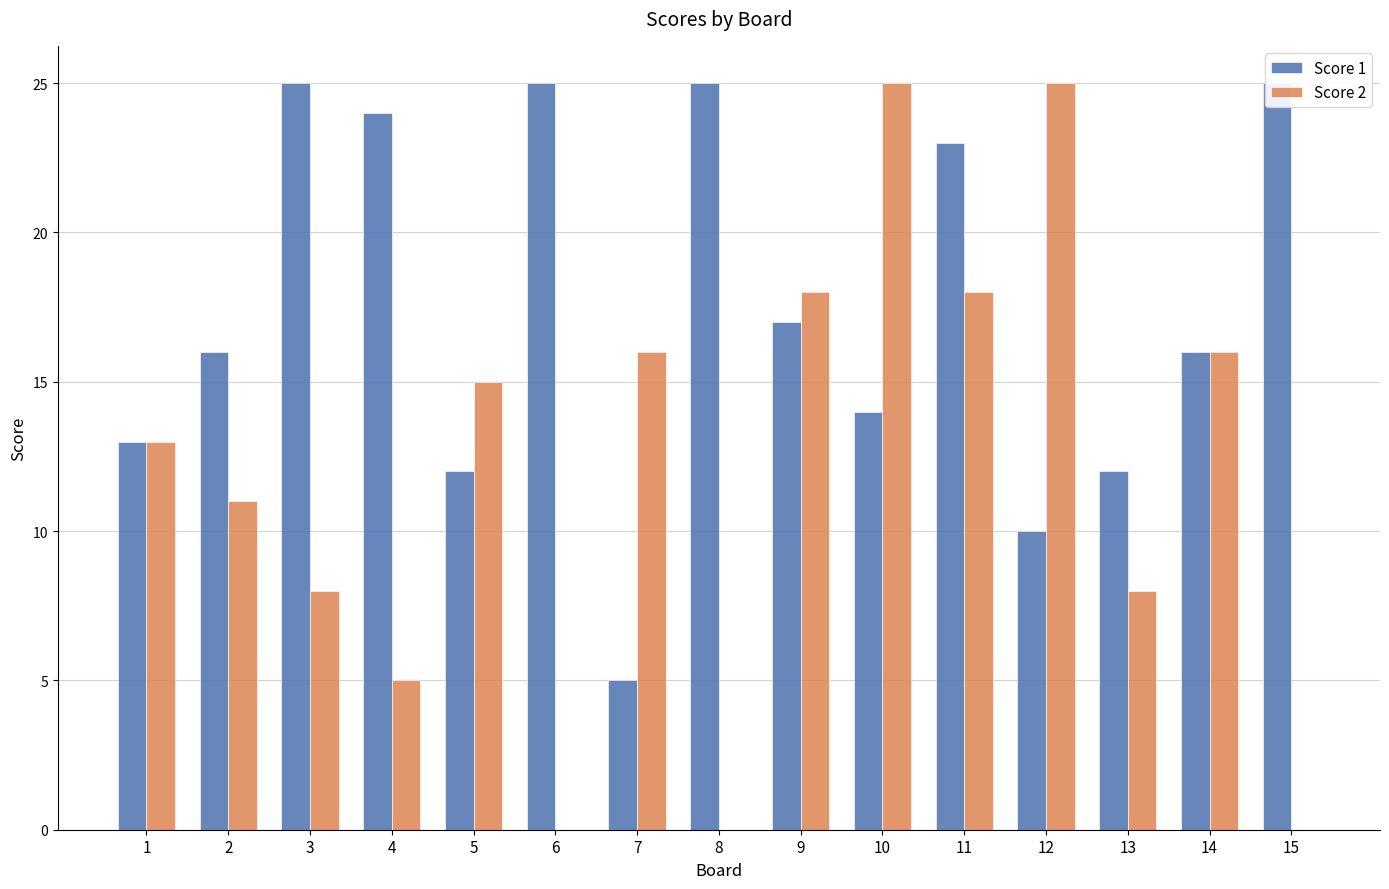

Read the Score 1 value at 5.

12